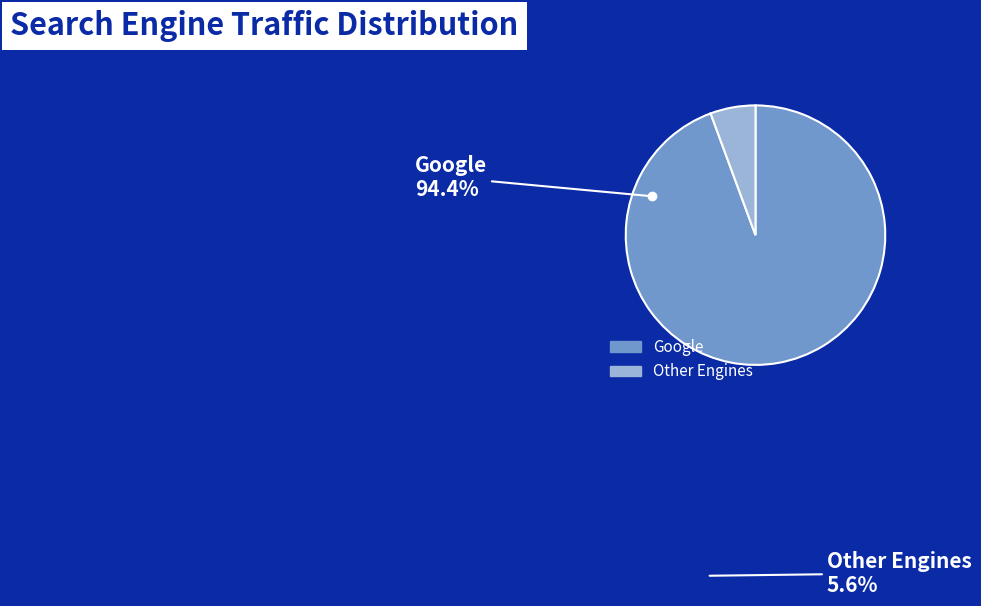

Does any single category account for the majority?

Yes